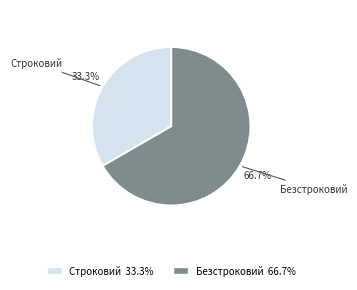

Which has a higher value, Безстроковий or Строковий?

Безстроковий